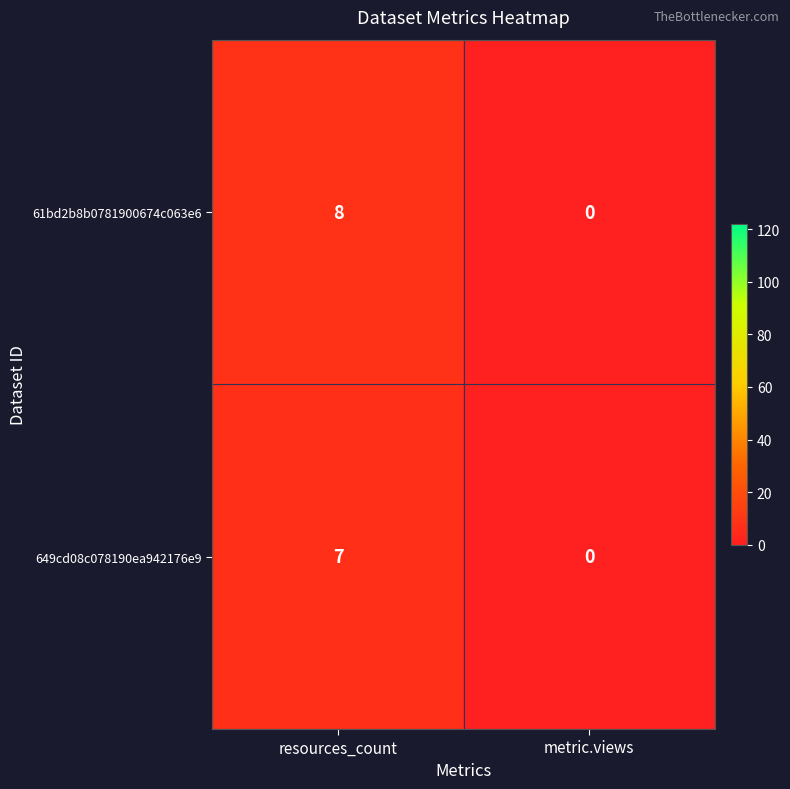

What is the maximum value shown in the chart?

8